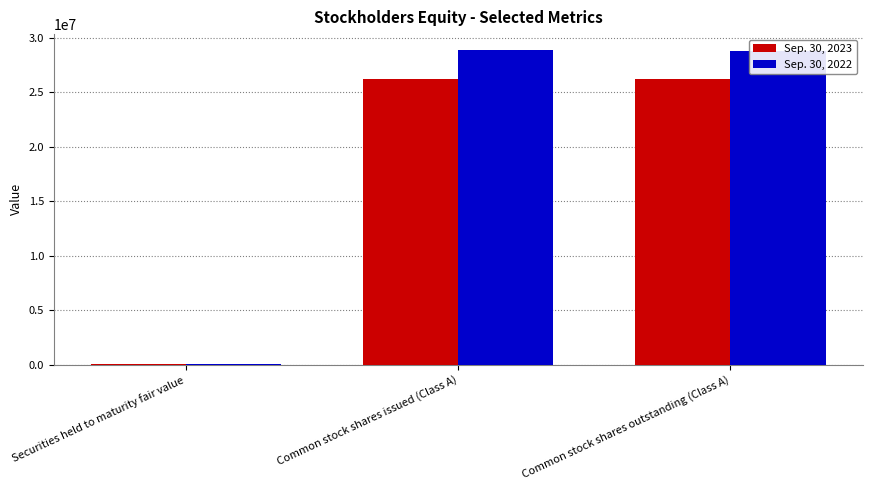

What is the total value across all series at Common stock shares issued (Class A)?

55103740